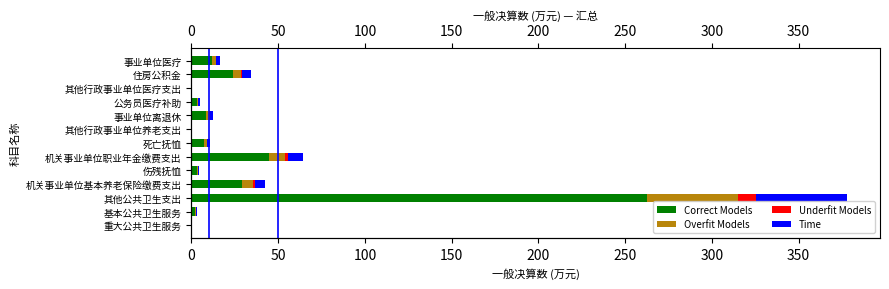

What is the sum of the Time values at 伤残抚恤 and 重大公共卫生服务?

0.7